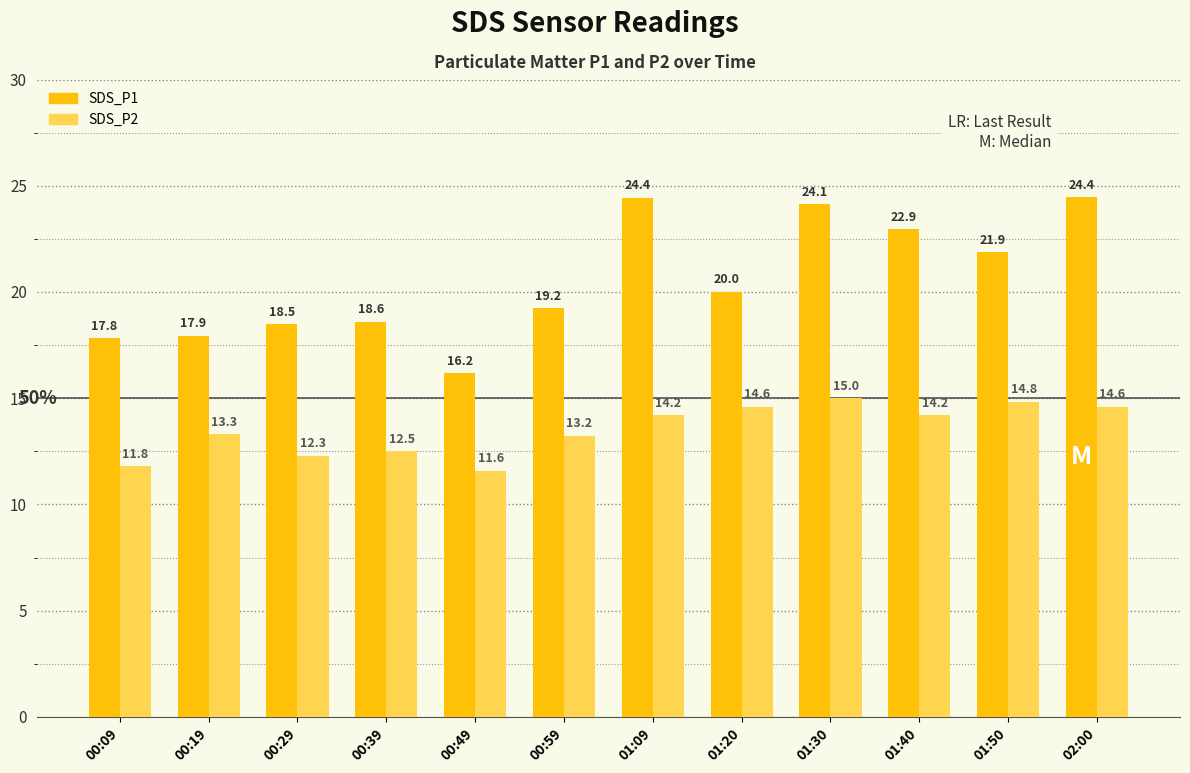

How many bars are there in each group?

2